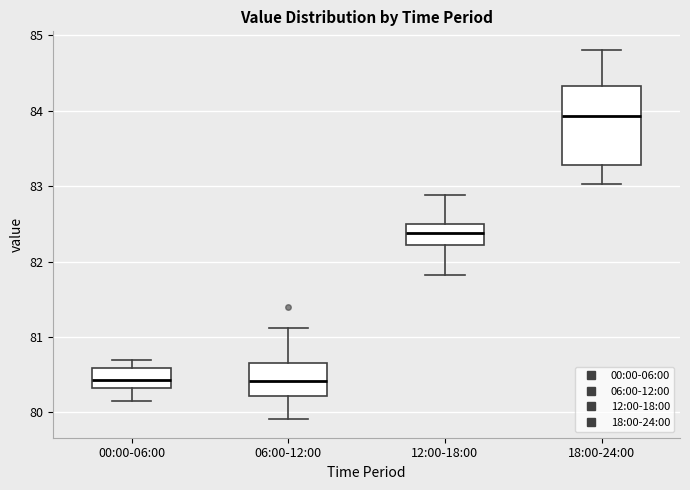

Reading left to right, transcribe this box plot: for each box, give where its median line is, the range the box spans, and where its two whiskers end, as read against the y-axis. The values are not printed on the chart, so give them approximately, as read against the axis.

00:00-06:00: median 80.4, box 80.3 to 80.6, whiskers 80.2 to 80.7
06:00-12:00: median 80.4, box 80.2 to 80.7, whiskers 79.9 to 81.1
12:00-18:00: median 82.4, box 82.2 to 82.5, whiskers 81.8 to 82.9
18:00-24:00: median 83.9, box 83.3 to 84.3, whiskers 83.0 to 84.8